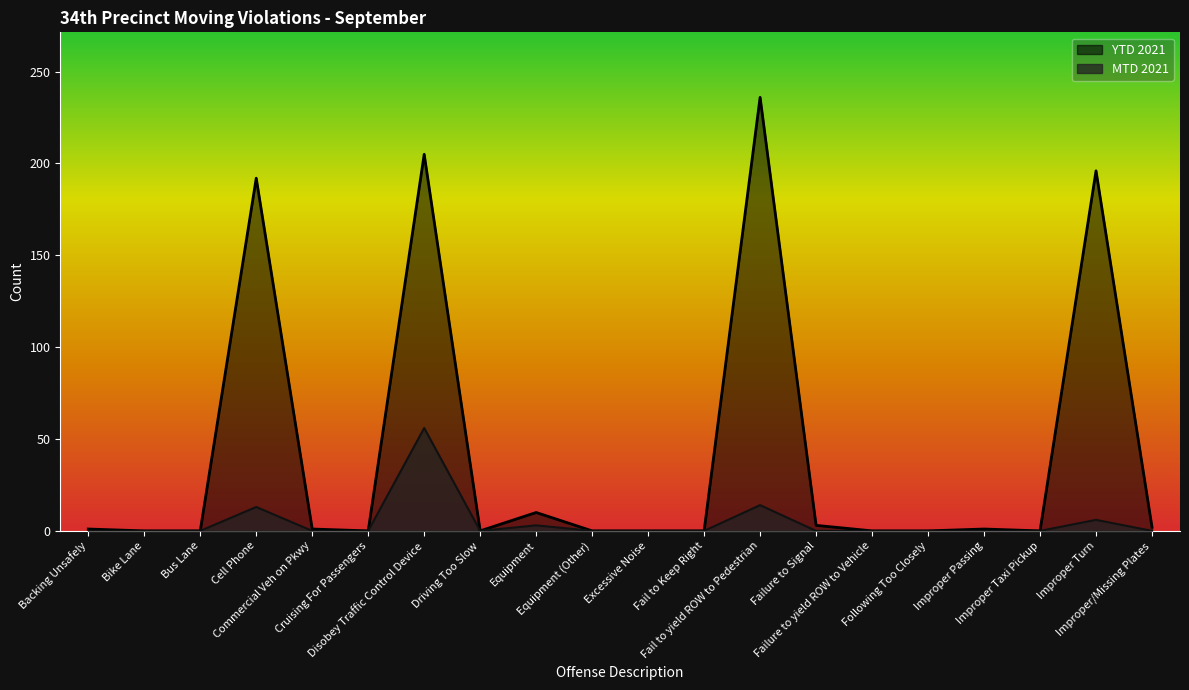

At which category does the chart reach its minimum across all series?

Backing Unsafely